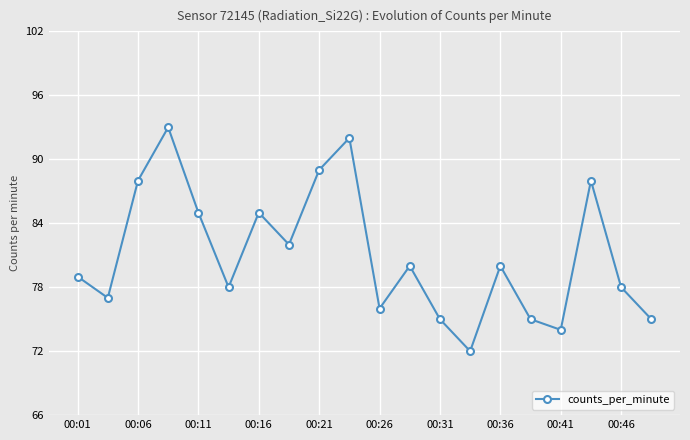

Reading left to right, transcribe all the data shown in this chart.

79	77	88	93	85	78	85	82	89	92	76	80	75	72	80	75	74	88	78	75